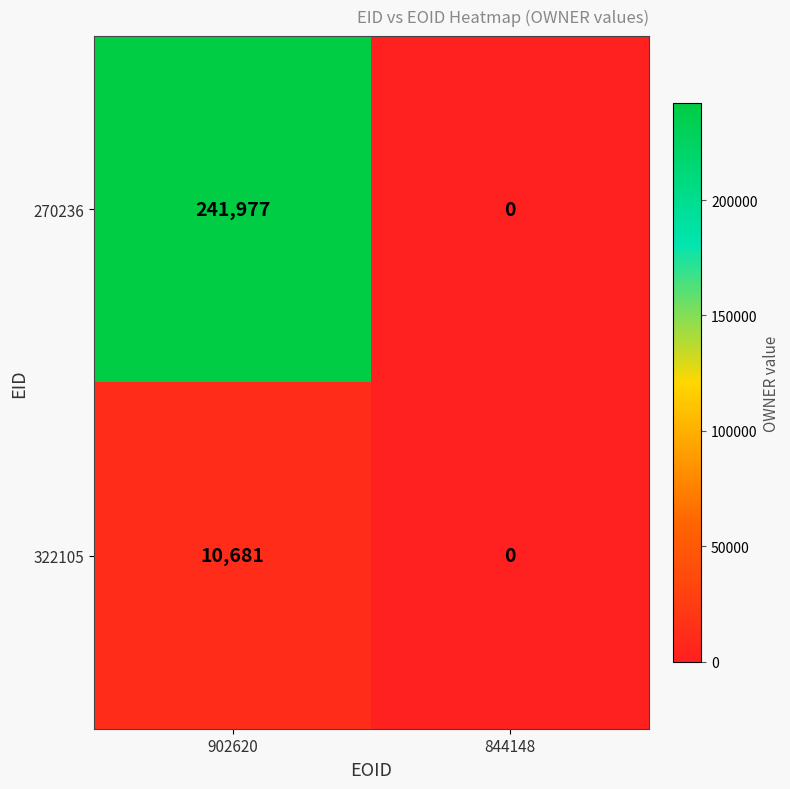

Count the number of categories in the chart.

2